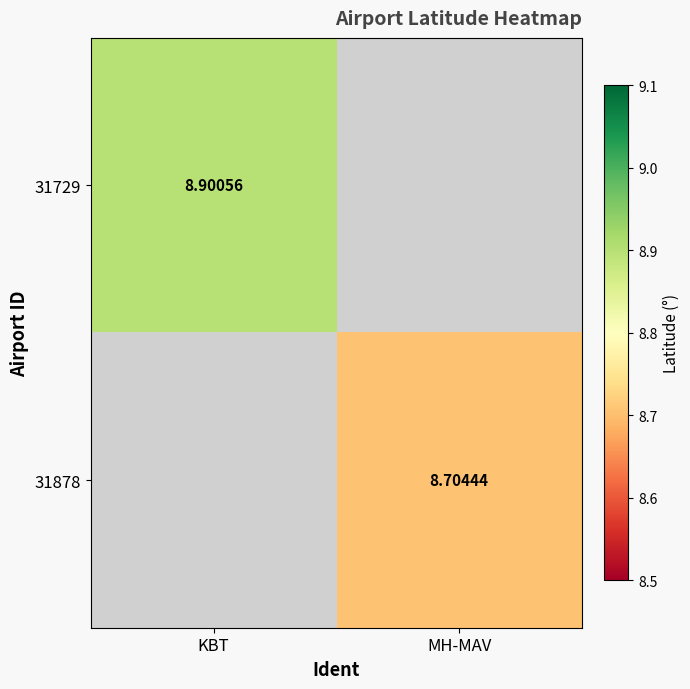

Is the value of 31729 at KBT greater than the value of 31878 at MH-MAV?

Yes